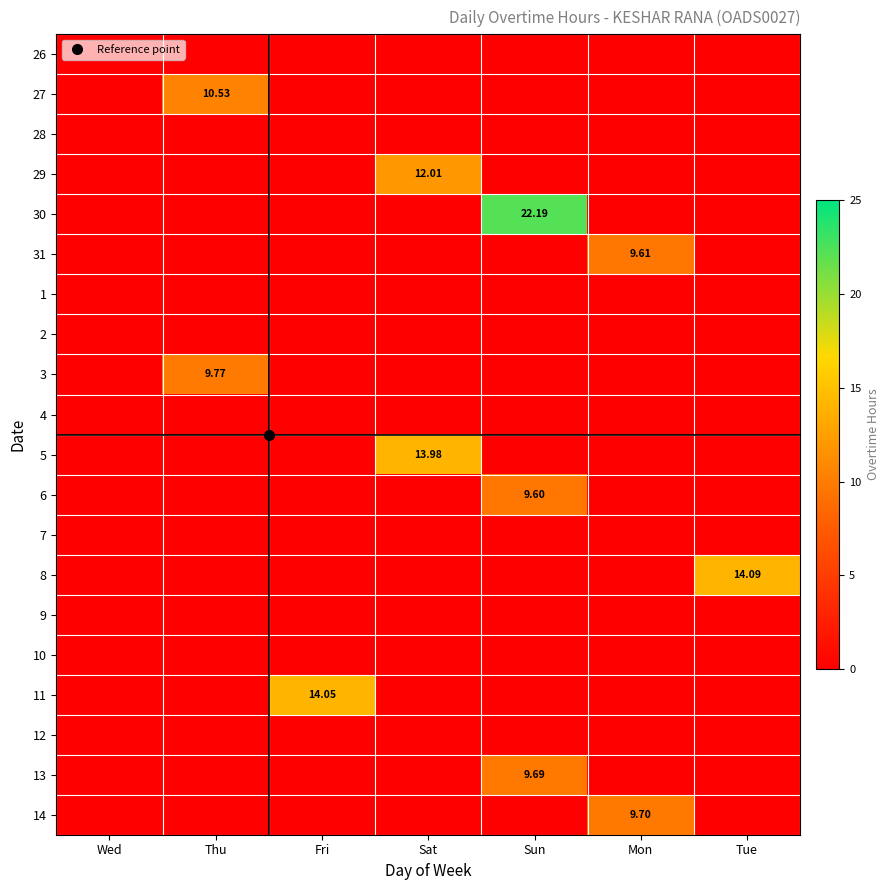

What is the total value across all series at Fri?

14.1